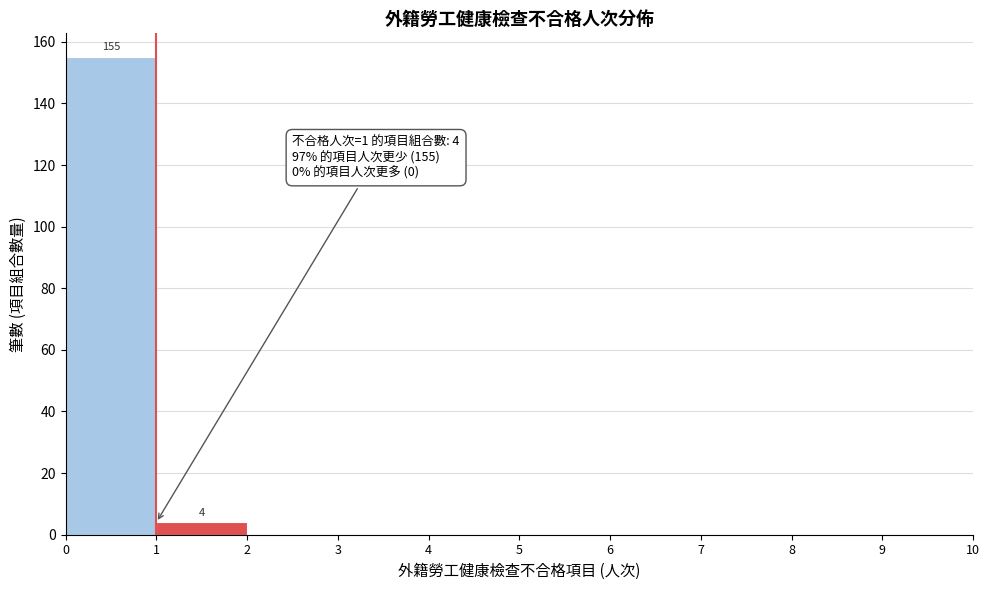

Which range on the x-axis has the tallest bar?

0 to 1